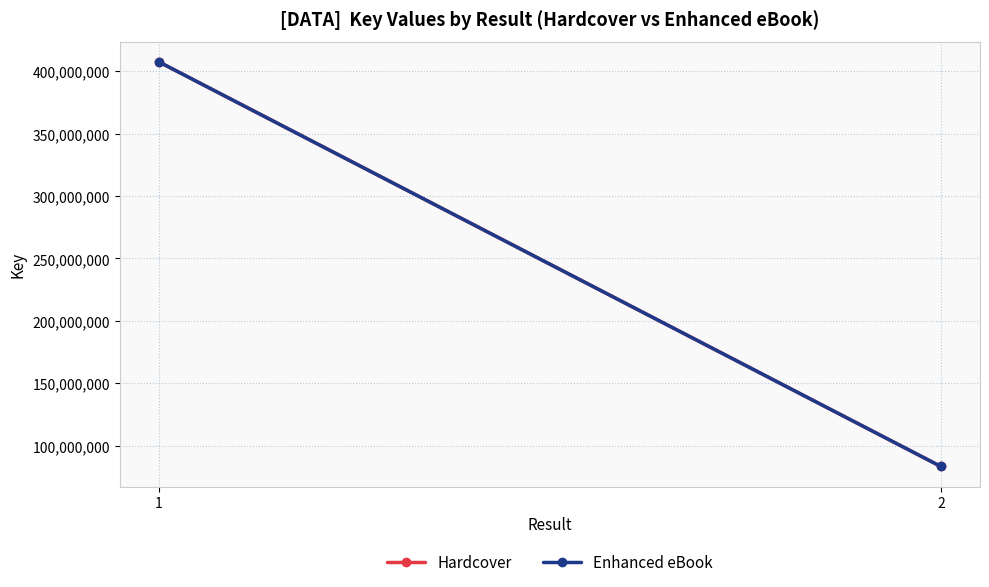

Is it true that Enhanced eBook equals 149523198 at 2?

False